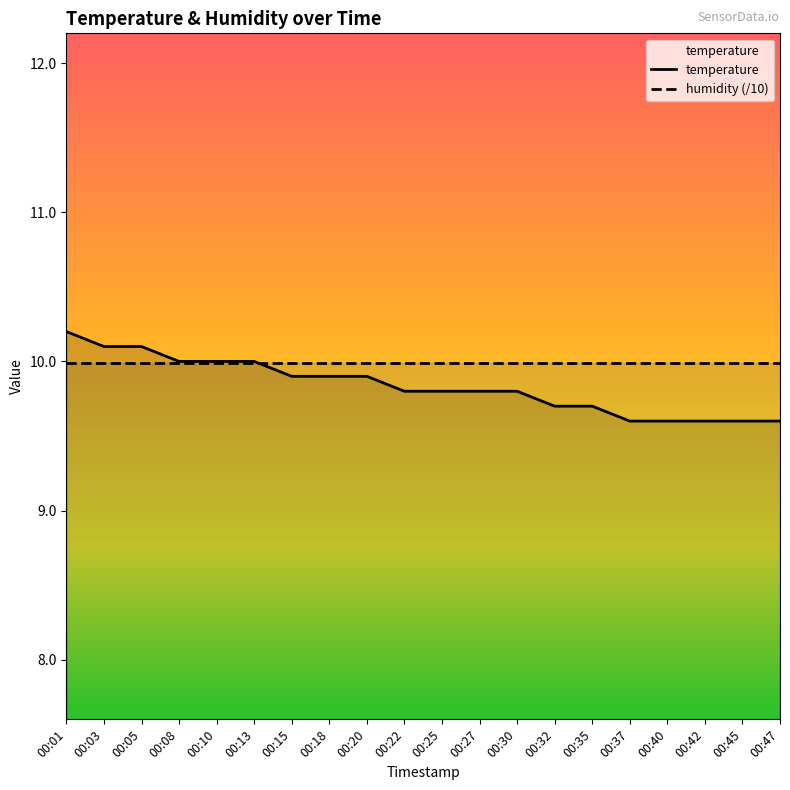

Rank the categories by value from lowest to highest.

00:37, 00:40, 00:42, 00:45, 00:47, 00:32, 00:35, 00:22, 00:25, 00:27, 00:30, 00:15, 00:18, 00:20, 00:08, 00:10, 00:13, 00:03, 00:05, 00:01